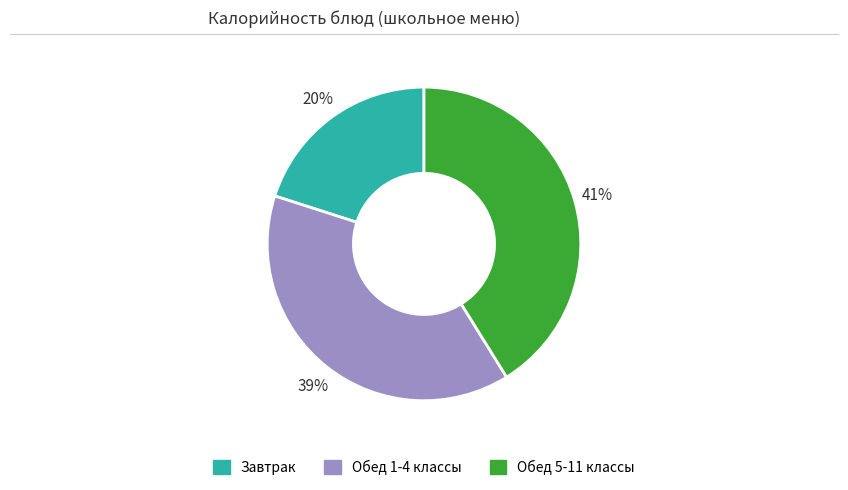

Is there a majority slice in this chart?

No